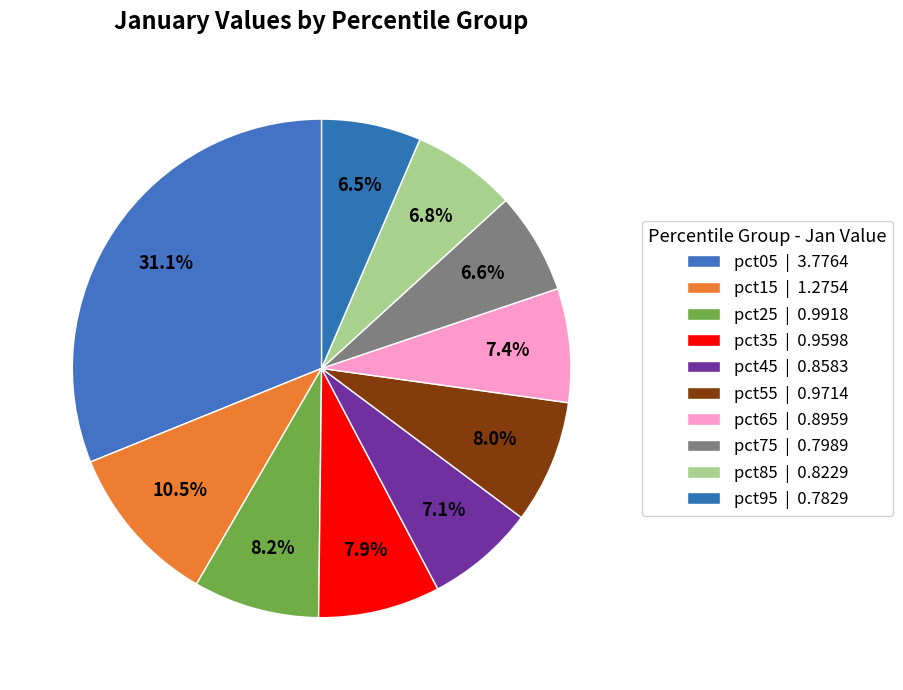

What is the smallest slice in the pie chart?

pct95